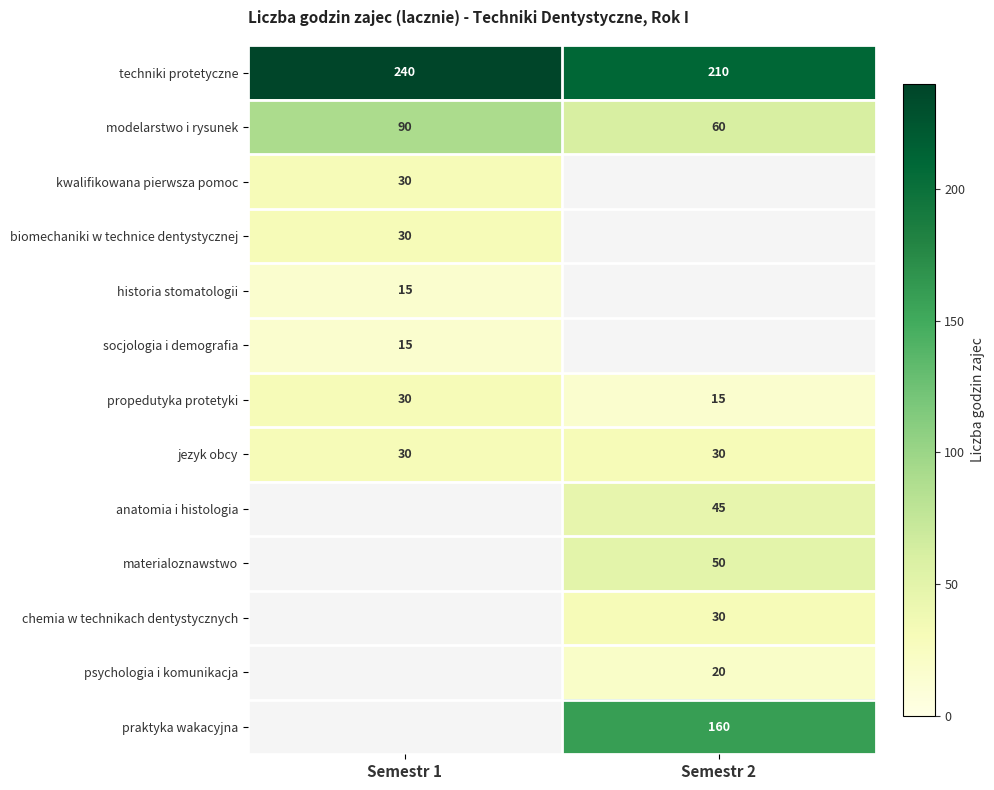

At how many categories does at least one series exceed 209?

2